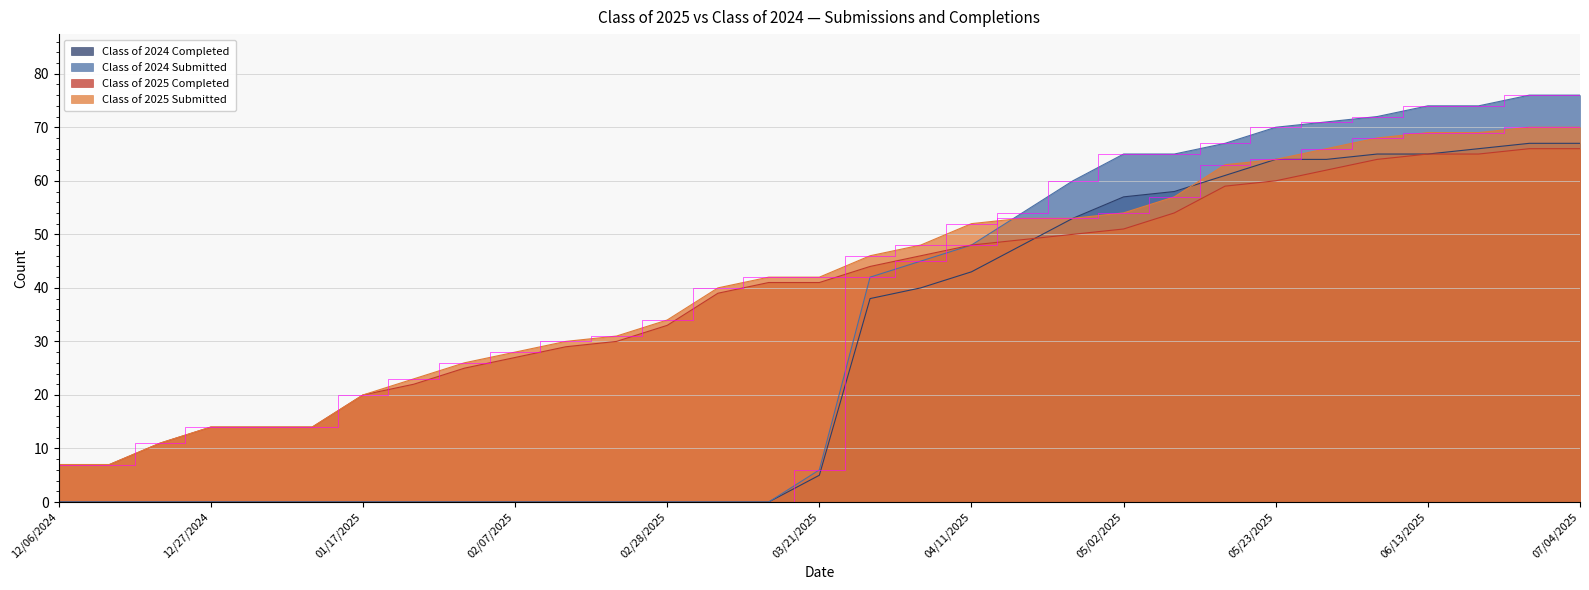

Reading right to left, list all the values displayed in this chart.

Class of 2025 Submitted: 07/04/2025=70	06/27/2025=70	06/20/2025=69	06/13/2025=69	06/06/2025=68	05/30/2025=66	05/23/2025=64	05/16/2025=63	05/09/2025=57	05/02/2025=54	04/24/2025=53	04/18/2025=53	04/11/2025=52	04/04/2025=48	03/28/2025=46	03/21/2025=42	03/14/2025=42	03/07/2025=40	02/28/2025=34	02/21/2025=31	02/14/2025=30	02/07/2025=28	01/31/2025=26	01/24/2025=23	01/17/2025=20	01/10/2025=14	12/31/2024=14	12/27/2024=14	12/20/2024=11	12/13/2024=7	12/06/2024=7
Class of 2025 Completed: 07/04/2025=66	06/27/2025=66	06/20/2025=65	06/13/2025=65	06/06/2025=64	05/30/2025=62	05/23/2025=60	05/16/2025=59	05/09/2025=54	05/02/2025=51	04/24/2025=50	04/18/2025=49	04/11/2025=48	04/04/2025=46	03/28/2025=44	03/21/2025=41	03/14/2025=41	03/07/2025=39	02/28/2025=33	02/21/2025=30	02/14/2025=29	02/07/2025=27	01/31/2025=25	01/24/2025=22	01/17/2025=20	01/10/2025=14	12/31/2024=14	12/27/2024=14	12/20/2024=11	12/13/2024=7	12/06/2024=7
Class of 2024 Submitted: 07/04/2025=76	06/27/2025=76	06/20/2025=74	06/13/2025=74	06/06/2025=72	05/30/2025=71	05/23/2025=70	05/16/2025=67	05/09/2025=65	05/02/2025=65	04/24/2025=60	04/18/2025=54	04/11/2025=48	04/04/2025=45	03/28/2025=42	03/21/2025=6	03/14/2025=0	03/07/2025=0	02/28/2025=0	02/21/2025=0	02/14/2025=0	02/07/2025=0	01/31/2025=0	01/24/2025=0	01/17/2025=0	01/10/2025=0	12/31/2024=0	12/27/2024=0	12/20/2024=0	12/13/2024=0	12/06/2024=0
Class of 2024 Completed: 07/04/2025=67	06/27/2025=67	06/20/2025=66	06/13/2025=65	06/06/2025=65	05/30/2025=64	05/23/2025=64	05/16/2025=61	05/09/2025=58	05/02/2025=57	04/24/2025=53	04/18/2025=48	04/11/2025=43	04/04/2025=40	03/28/2025=38	03/21/2025=5	03/14/2025=0	03/07/2025=0	02/28/2025=0	02/21/2025=0	02/14/2025=0	02/07/2025=0	01/31/2025=0	01/24/2025=0	01/17/2025=0	01/10/2025=0	12/31/2024=0	12/27/2024=0	12/20/2024=0	12/13/2024=0	12/06/2024=0